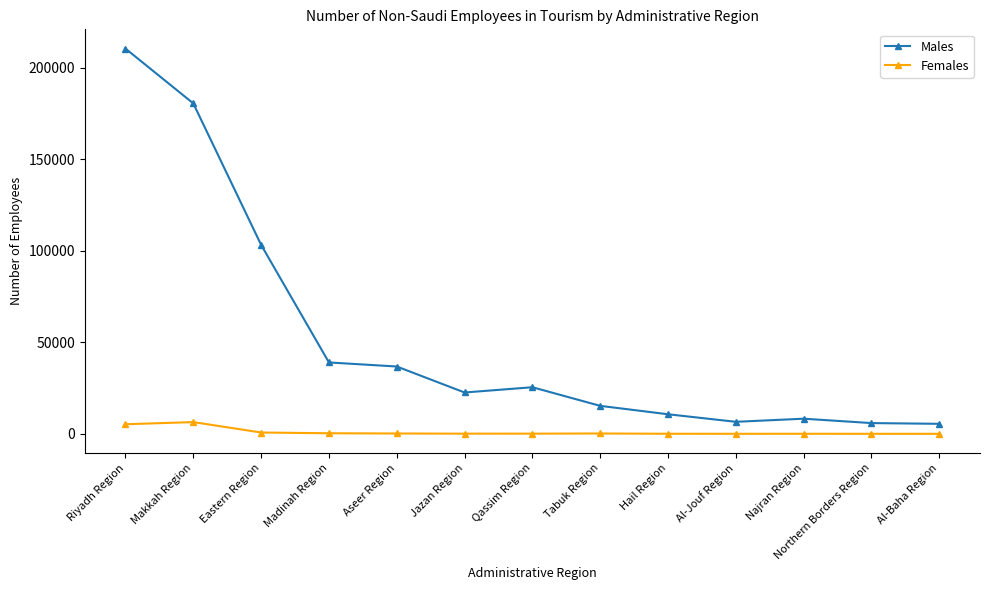

Rank the series by their average value, from highest to lowest.

Males, Females